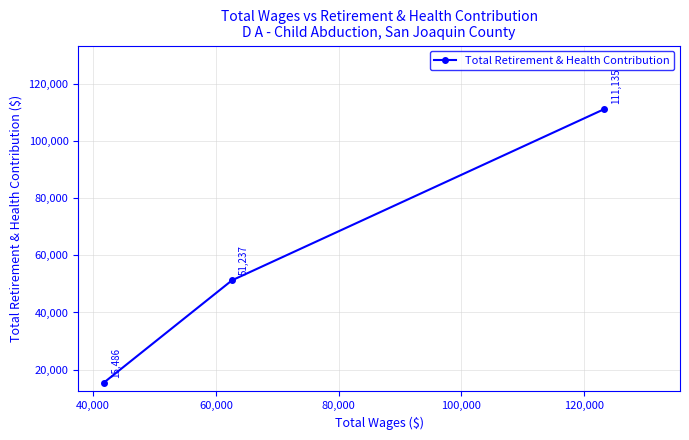

How many lines are shown in the chart?

1